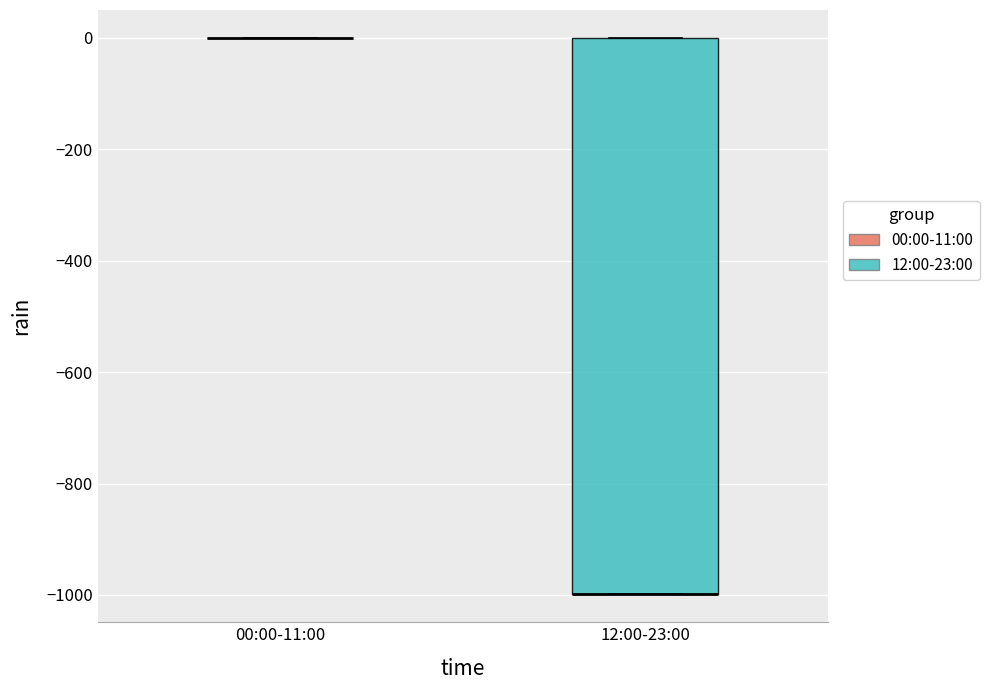

Reading left to right, transcribe this box plot: for each box, give where its median line is, the range the box spans, and where its two whiskers end, as read against the y-axis. The values are not printed on the chart, so give them approximately, as read against the axis.

00:00-11:00: box collapsed to a line at 0, whiskers 0 to 0
12:00-23:00: median -1000 (drawn on the box's lower edge), box -1000 to 0, whiskers -1000 to 0